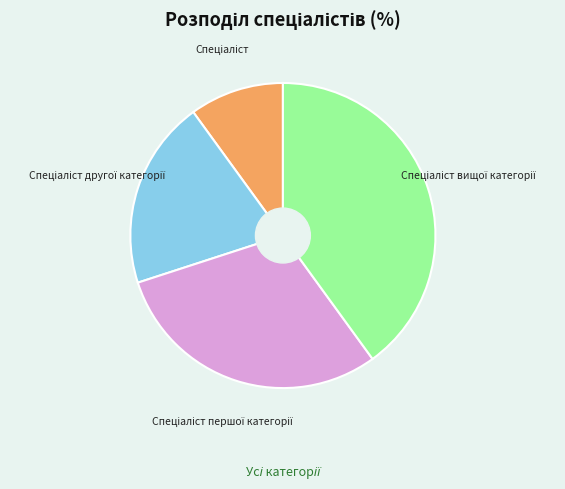

How many segments does this pie chart have?

4